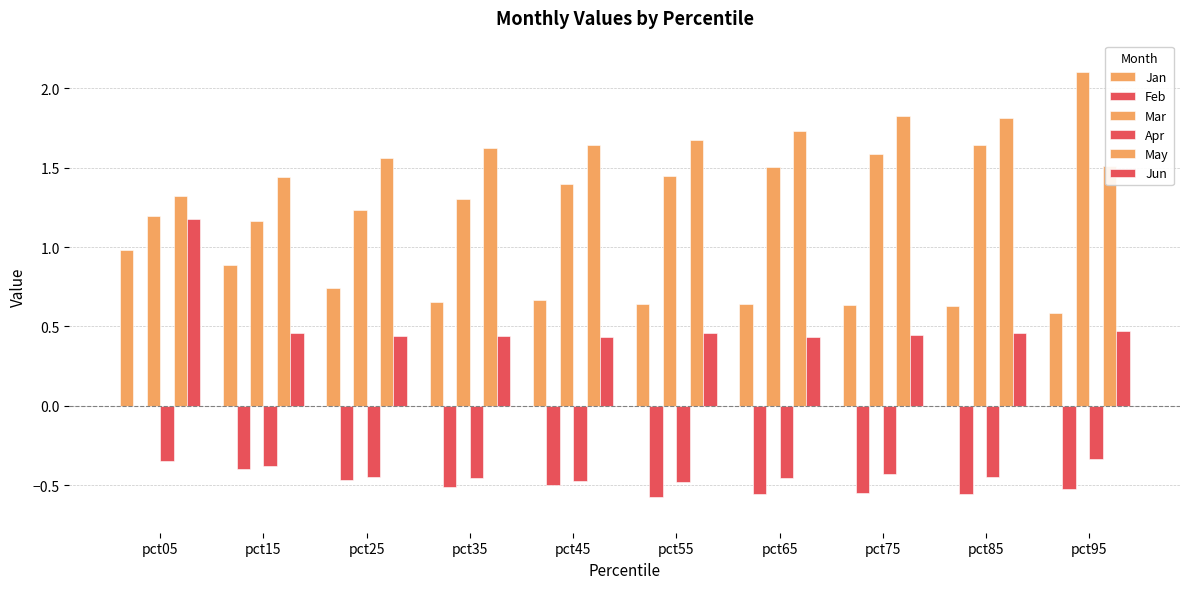

How many categories are shown in the chart?

10